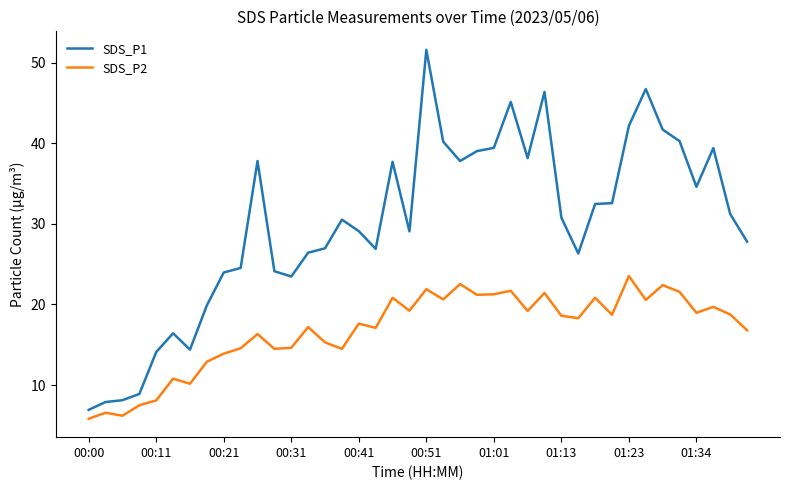

List the series in order of their overall mean, highest first.

SDS_P1, SDS_P2